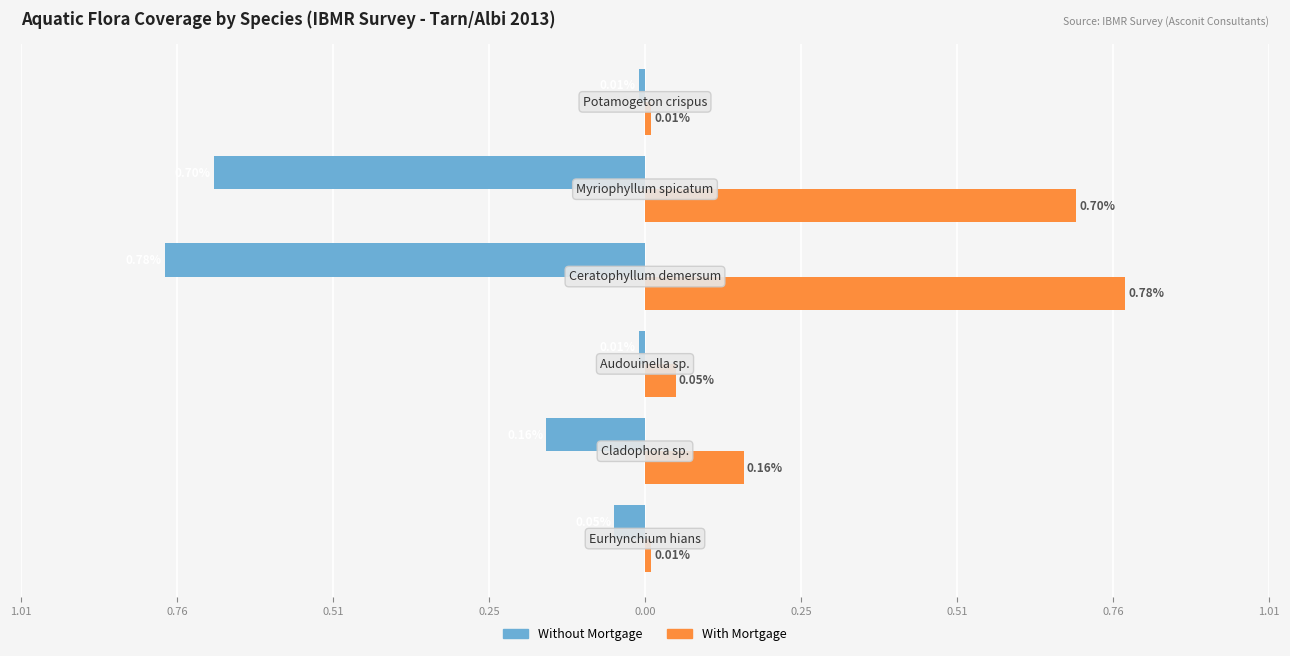

What is the difference between the maximum and minimum values in the With Mortgage series?

0.8